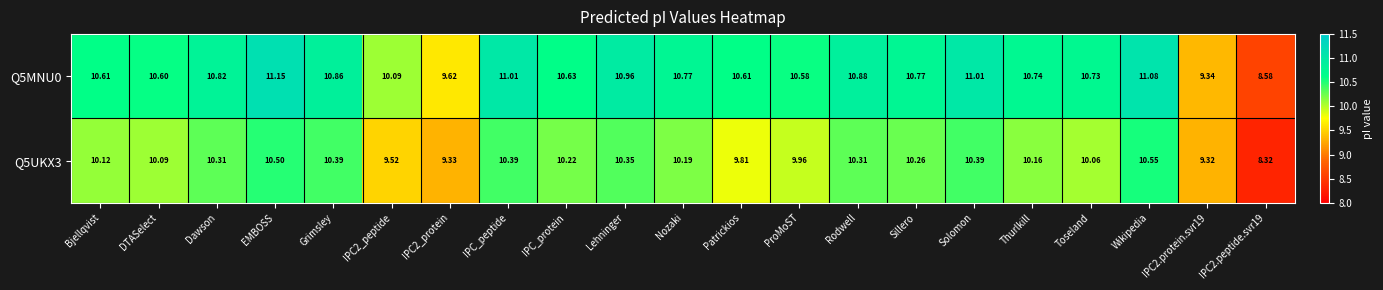

Which label corresponds to the largest value in the chart?

EMBOSS